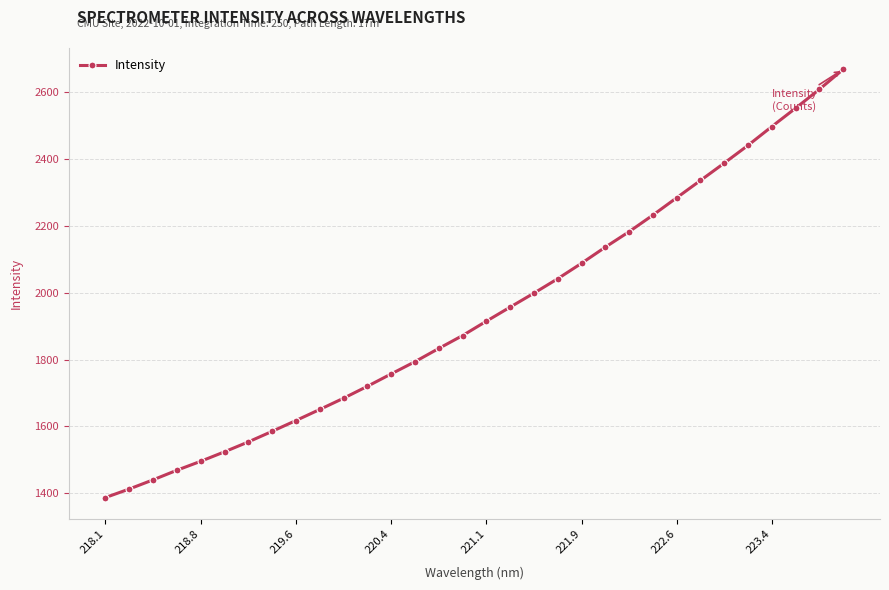

What is the minimum value shown in the chart?

1387.4